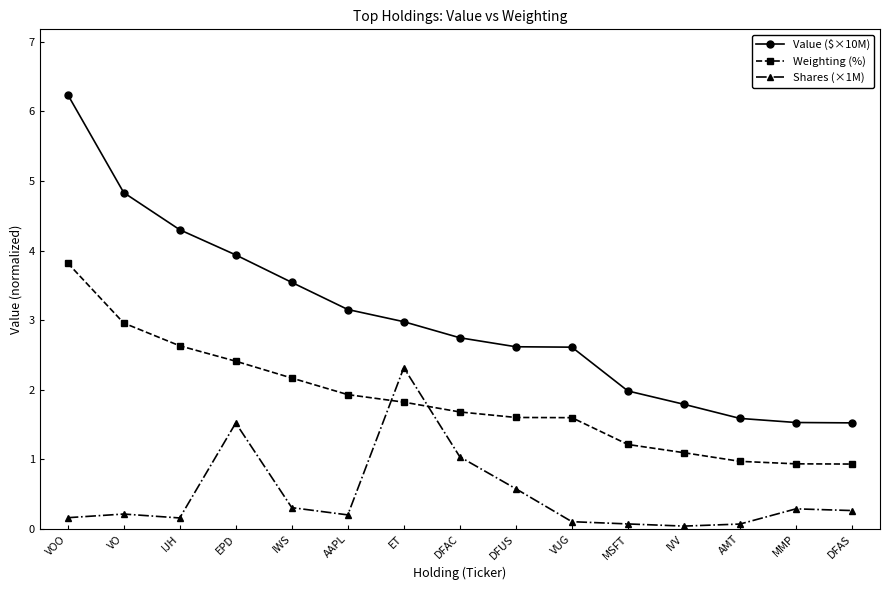

Rank the series by their maximum value, from highest to lowest.

Value ($×10M), Weighting (%), Shares (×1M)